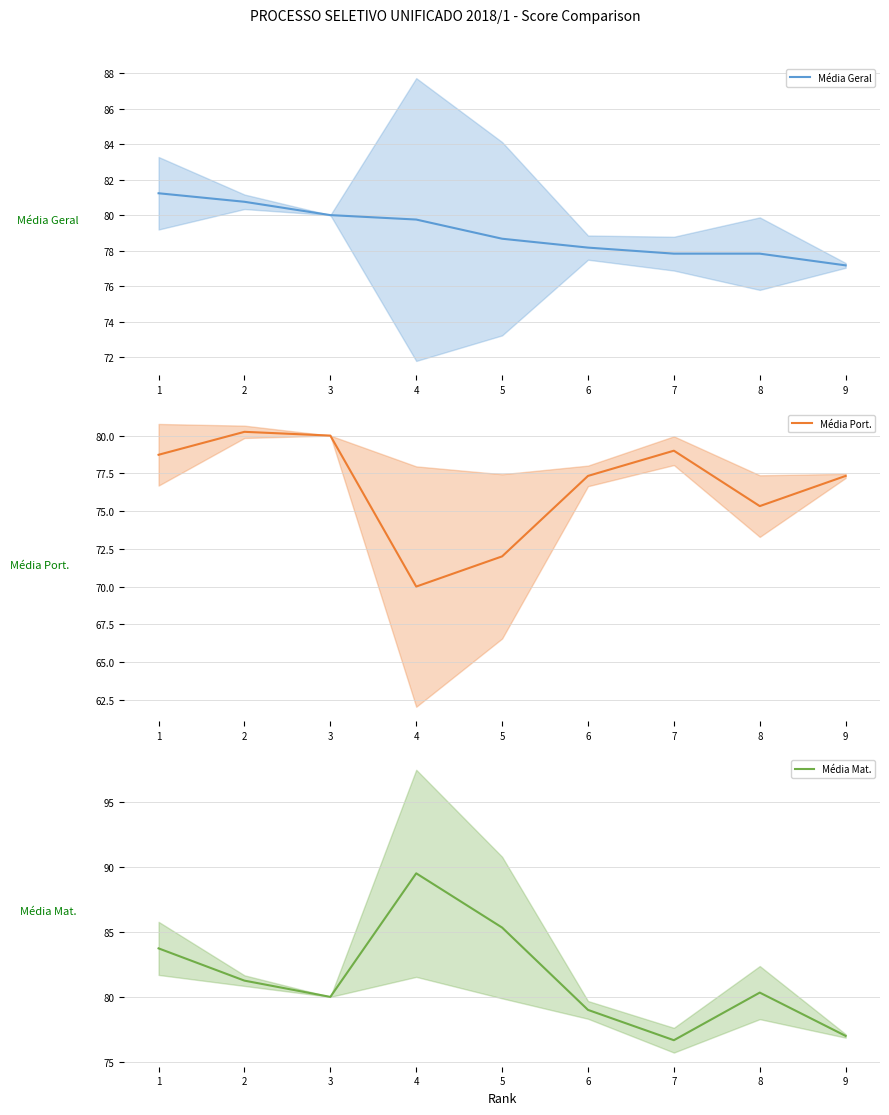

What is the minimum value shown in the chart?

70.0